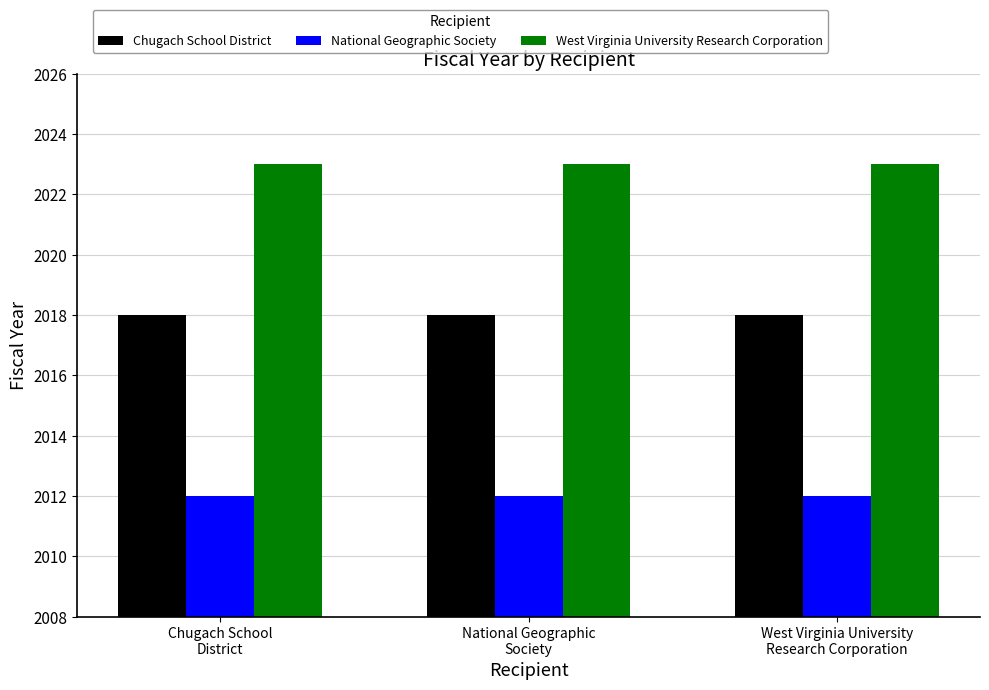

What is the sum of the West Virginia University Research Corporation values at West Virginia University
Research Corporation and National Geographic
Society?

4046